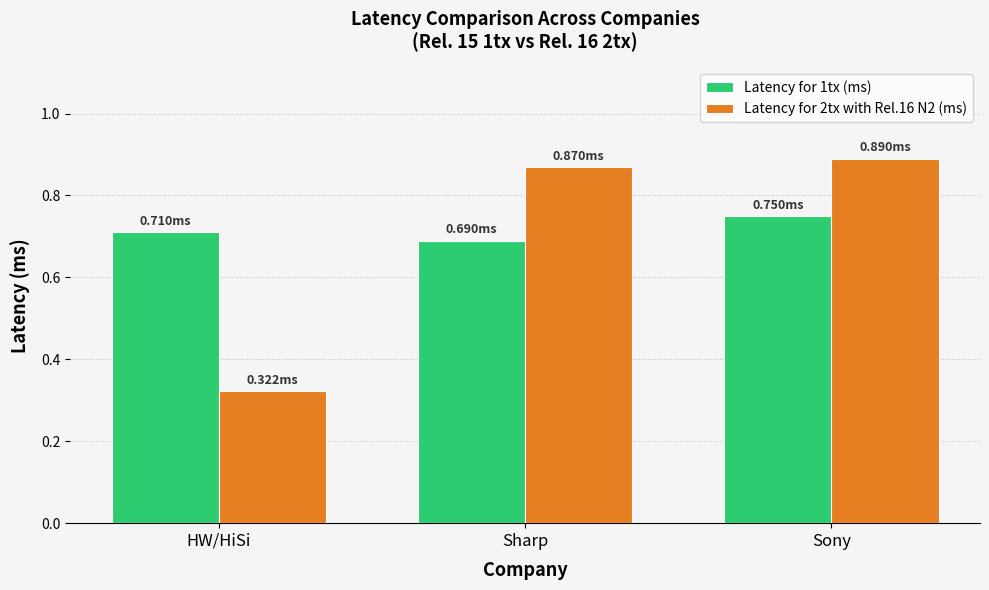

How many groups of bars are there?

3